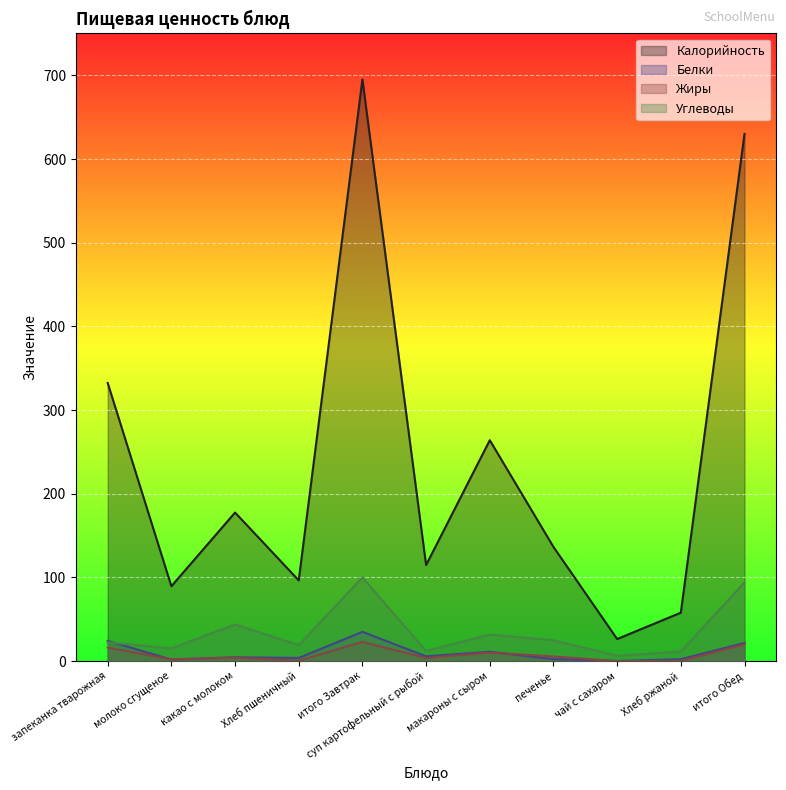

True or false: Углеводы has more than 0 points higher than both neighbors.

True